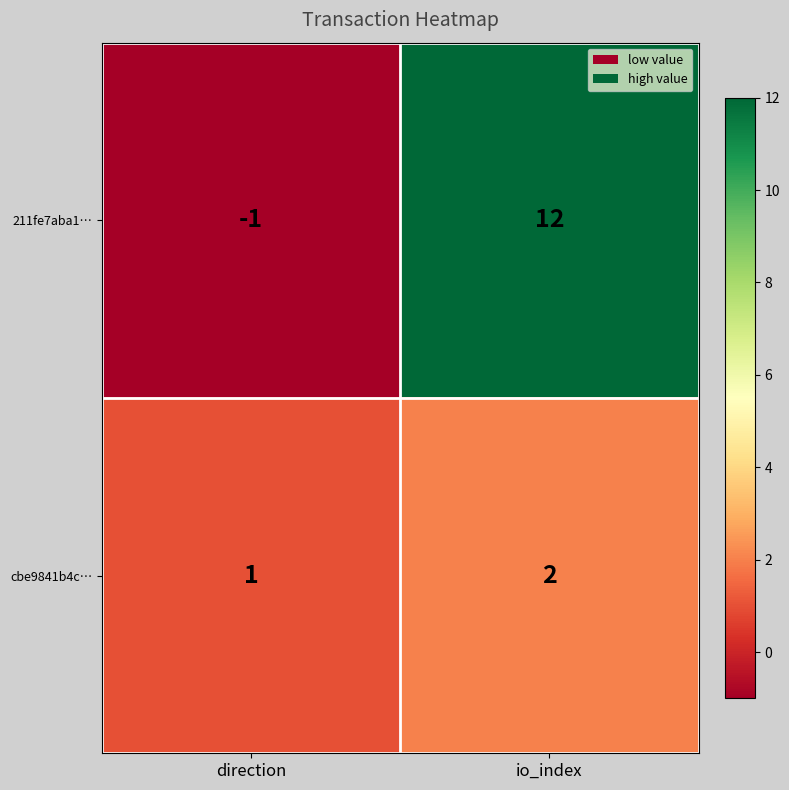

What is the minimum value shown in the chart?

-1